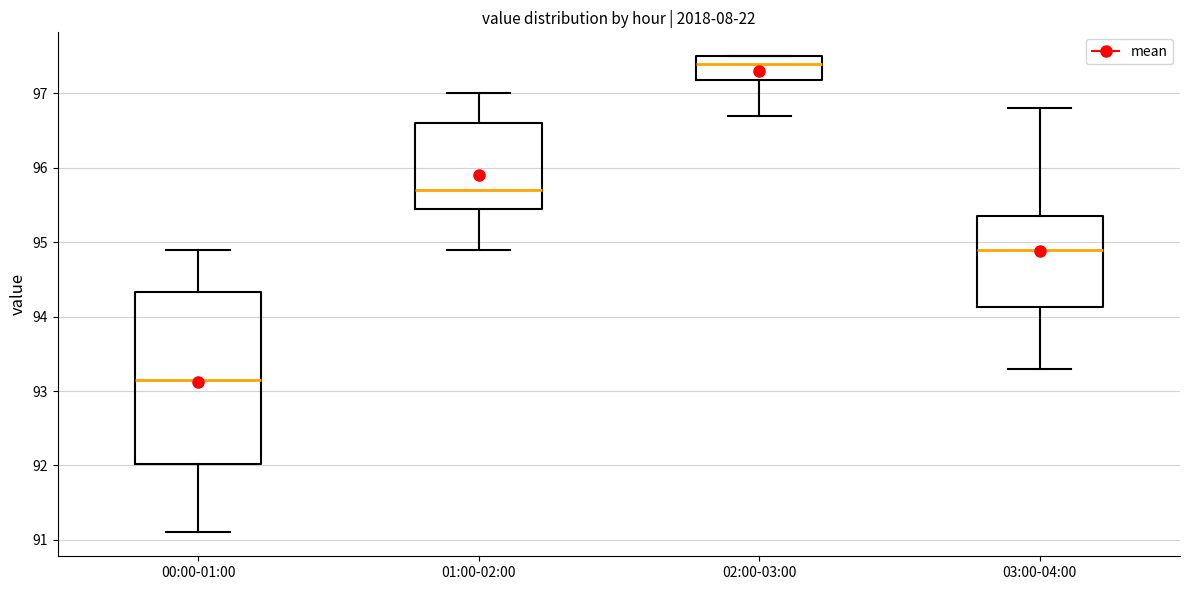

Comparing the boxes themselves (not the whiskers), which one is the tallest?

00:00-01:00